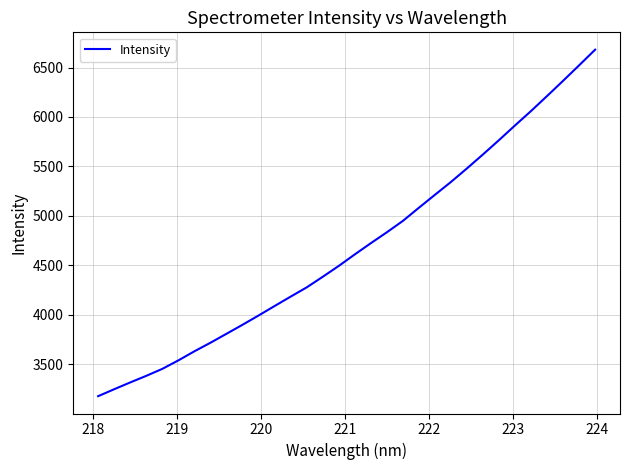

What is the minimum value shown in the chart?

3175.5